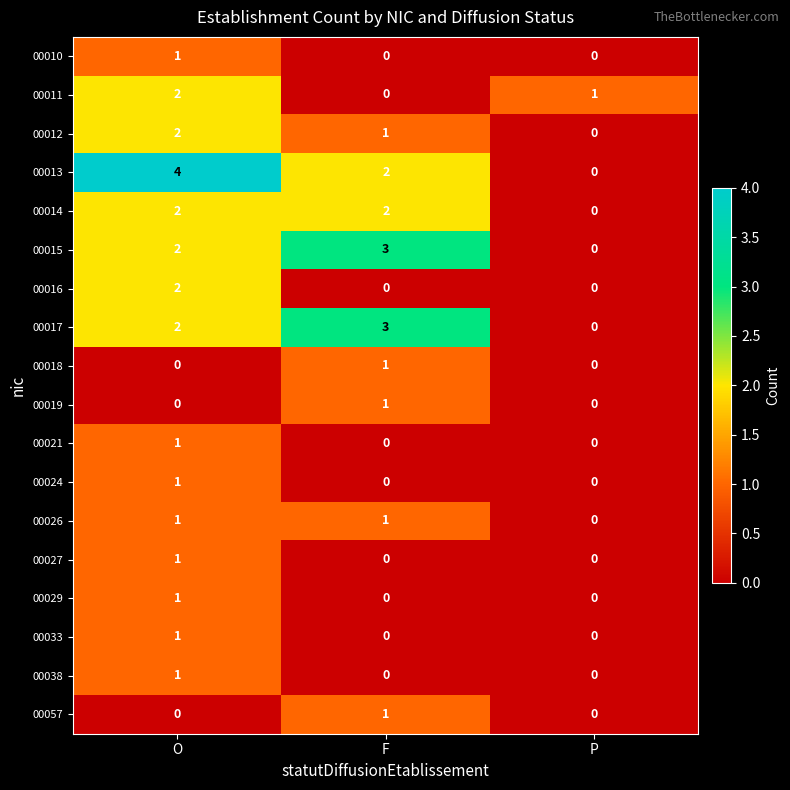

Where is 00011 nearest to the value 1?

P